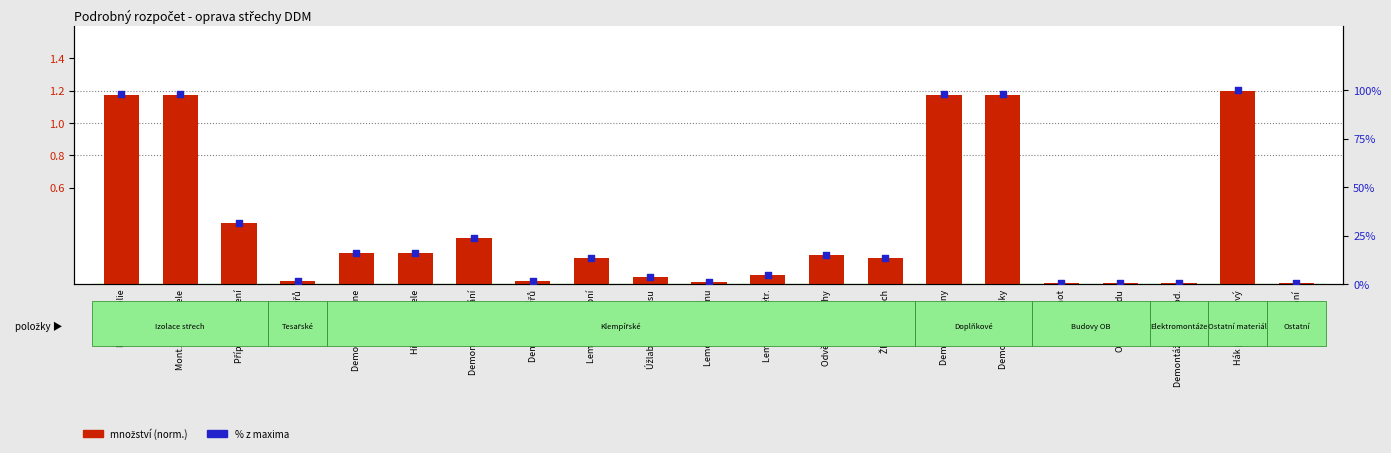

Which series reaches the minimum Y coordinate?

množství (norm.)